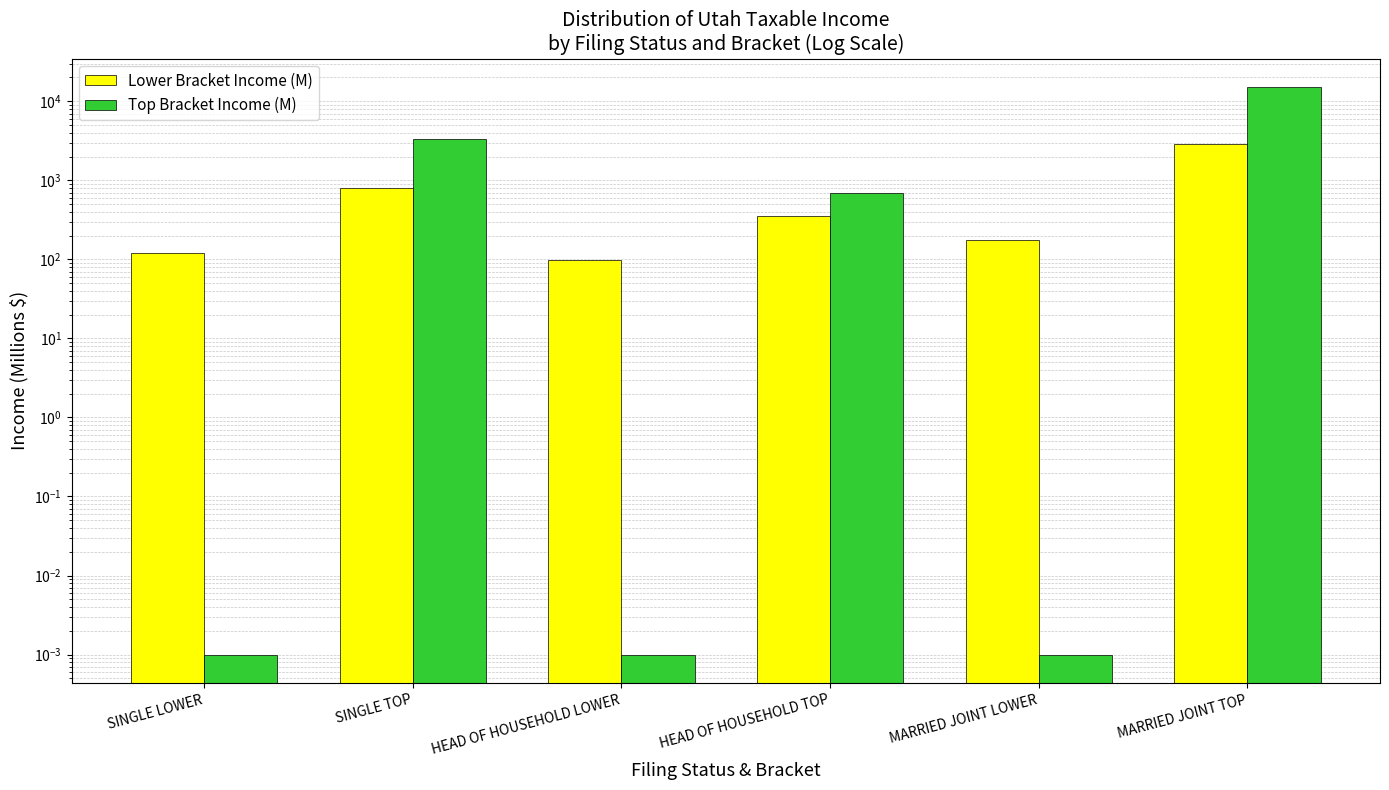

What is the label of the 1st bar from the left?

SINGLE LOWER